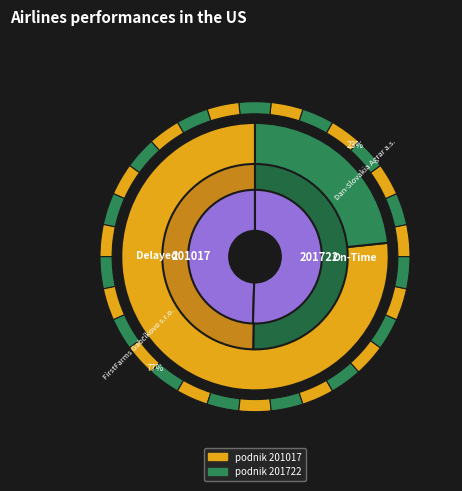

Is there any slice that represents more than half of the pie?

Yes